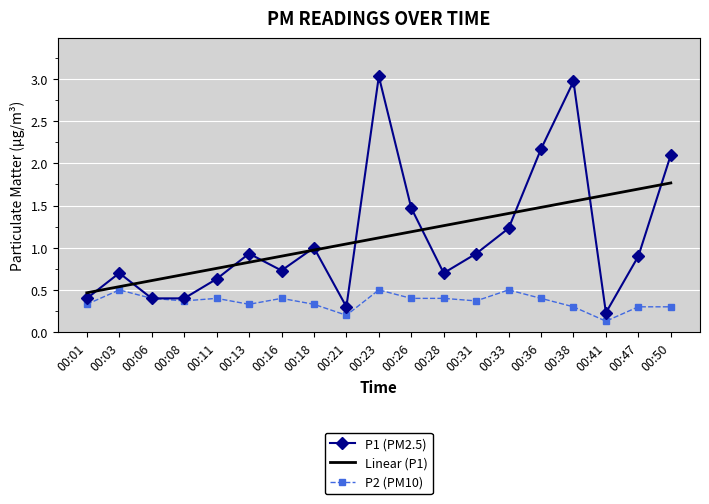

What is the approximate value of P1 (PM2.5) at 00:03?

0.7